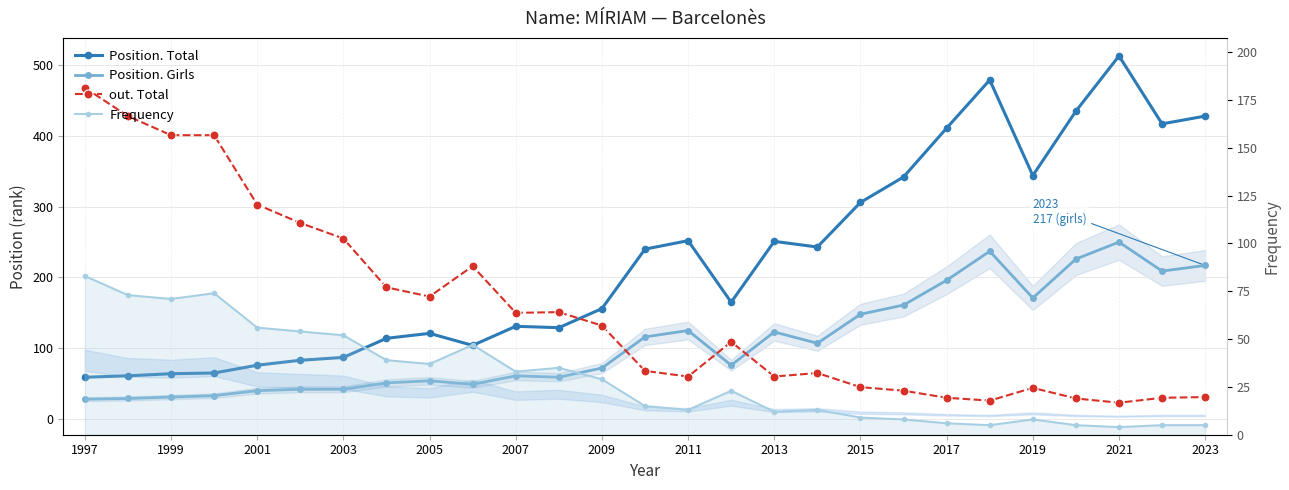

At which label does Frequency first exceed 23?

1997